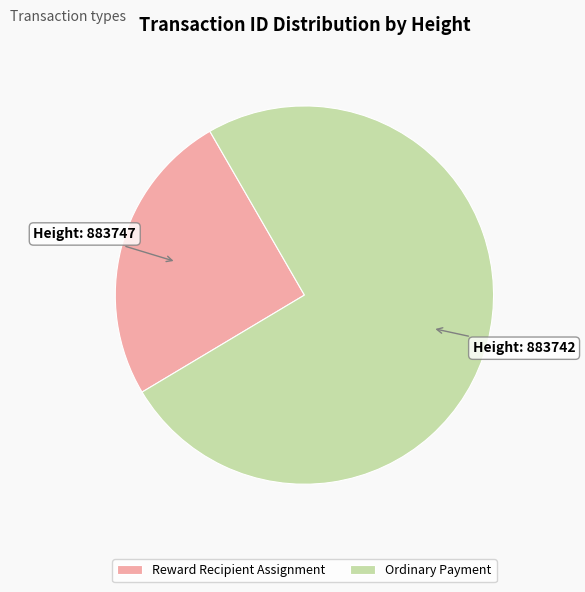

What is the ratio of the value at Reward Recipient Assignment to the value at Ordinary Payment?

0.3